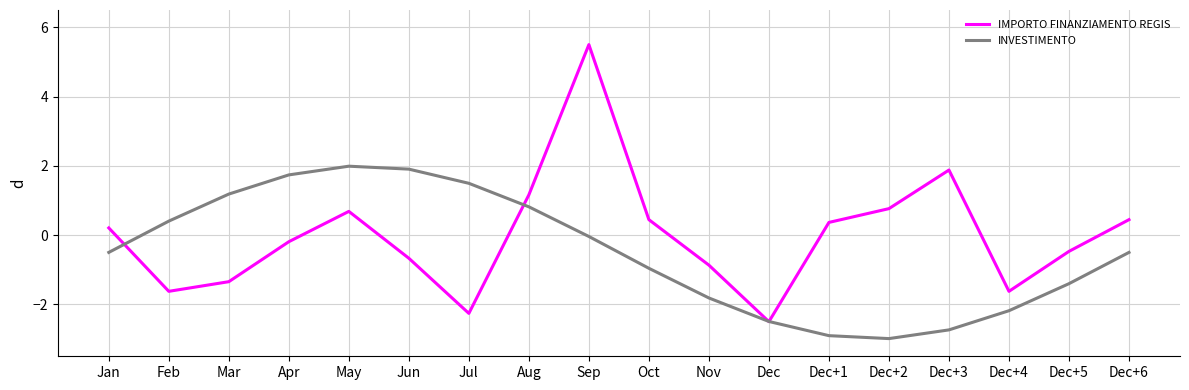

True or false: IMPORTO FINANZIAMENTO REGIS has a value of -0.7 at Jun.

True